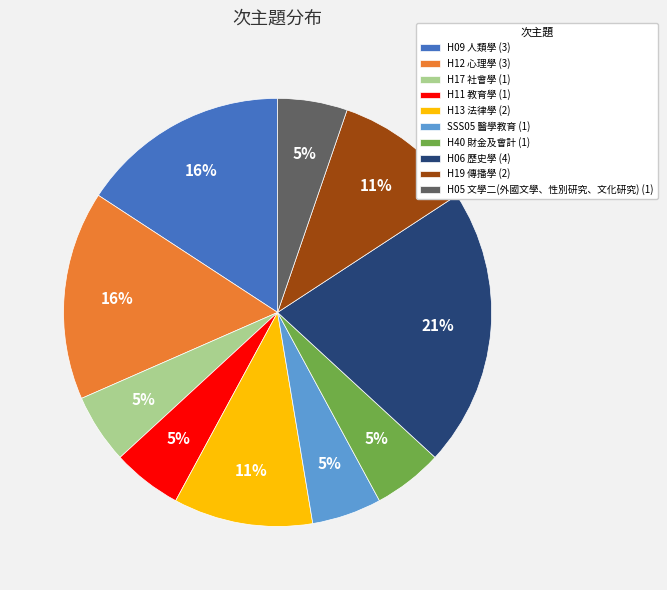

Is it true that H09 人類學 is 8% of the pie?

False